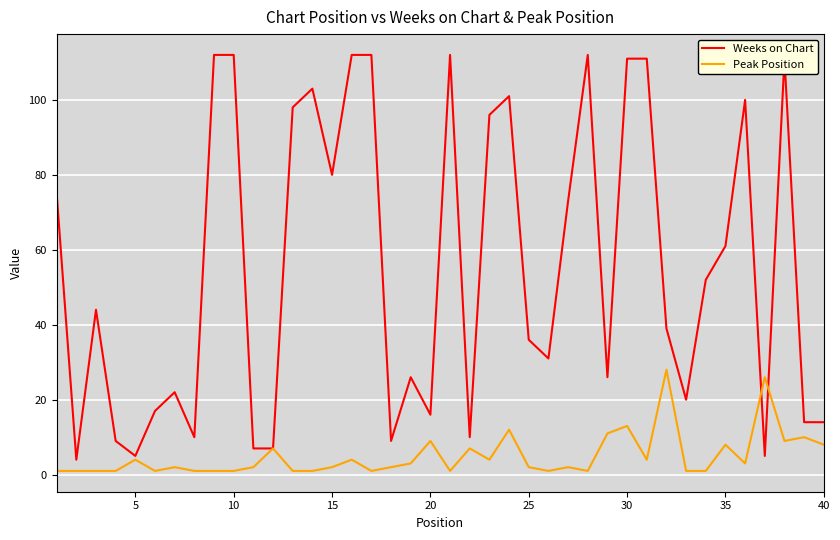

Which series has the largest range (max minus min)?

Weeks on Chart